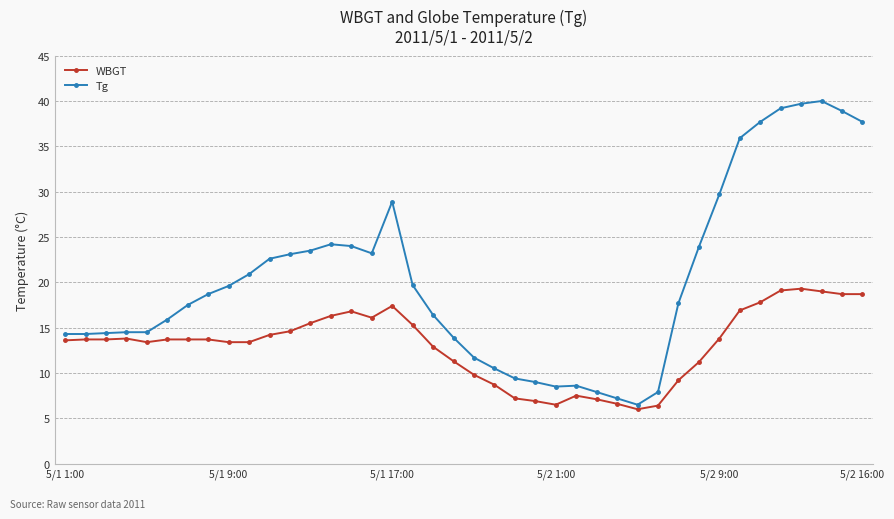

True or false: Tg and WBGT intersect in this chart.

False